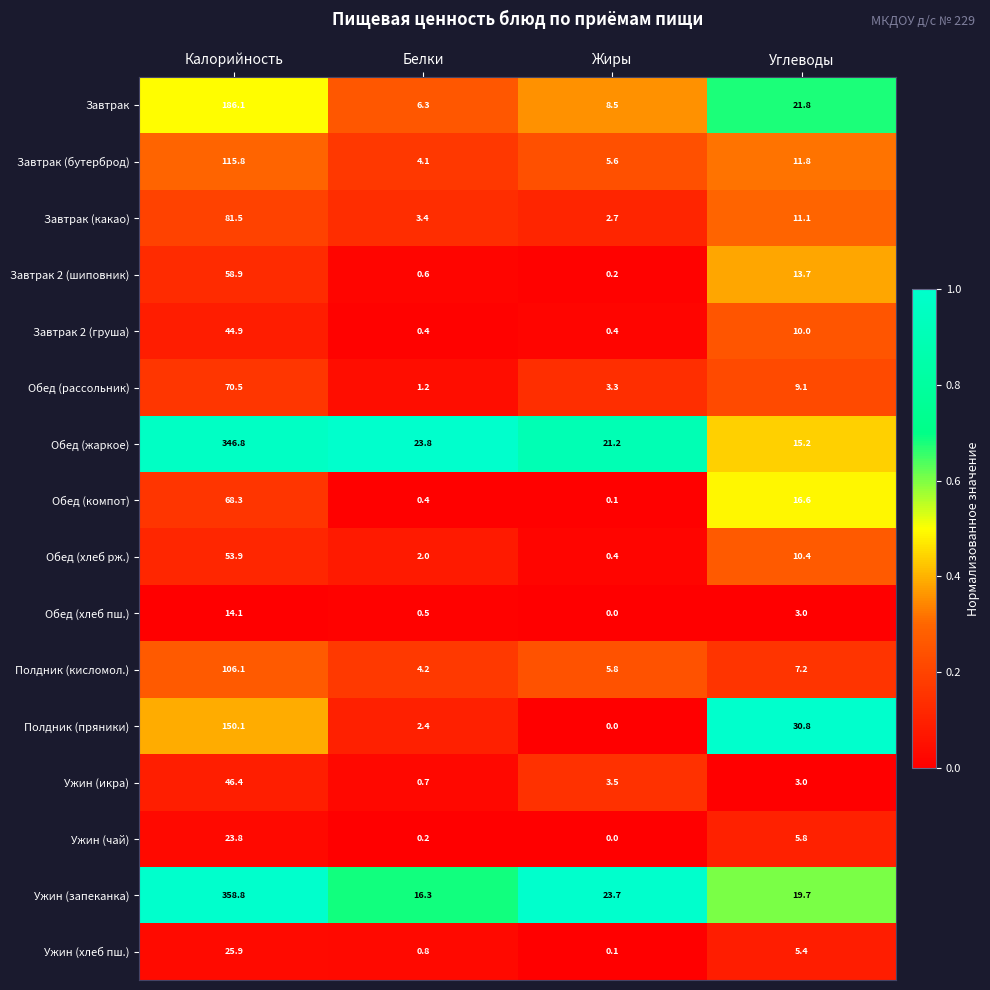

What is the difference between the maximum and second lowest values in the Обед (хлеб рж.) series?

51.9